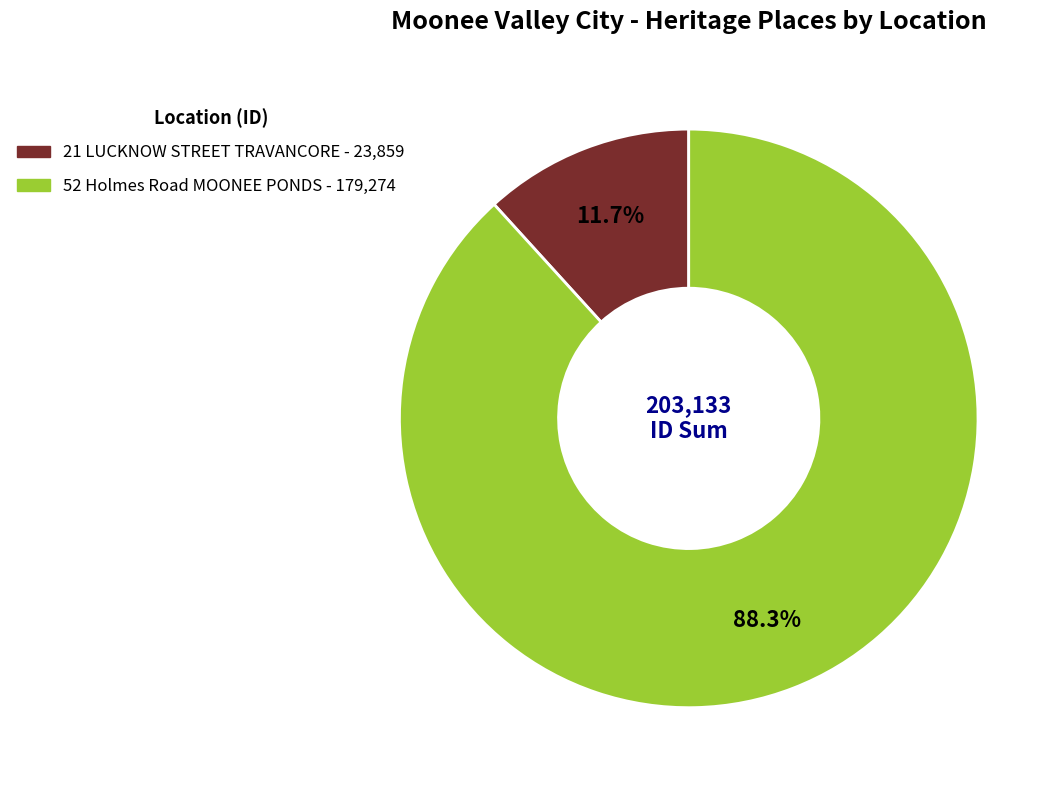

How many segments does this pie chart have?

2